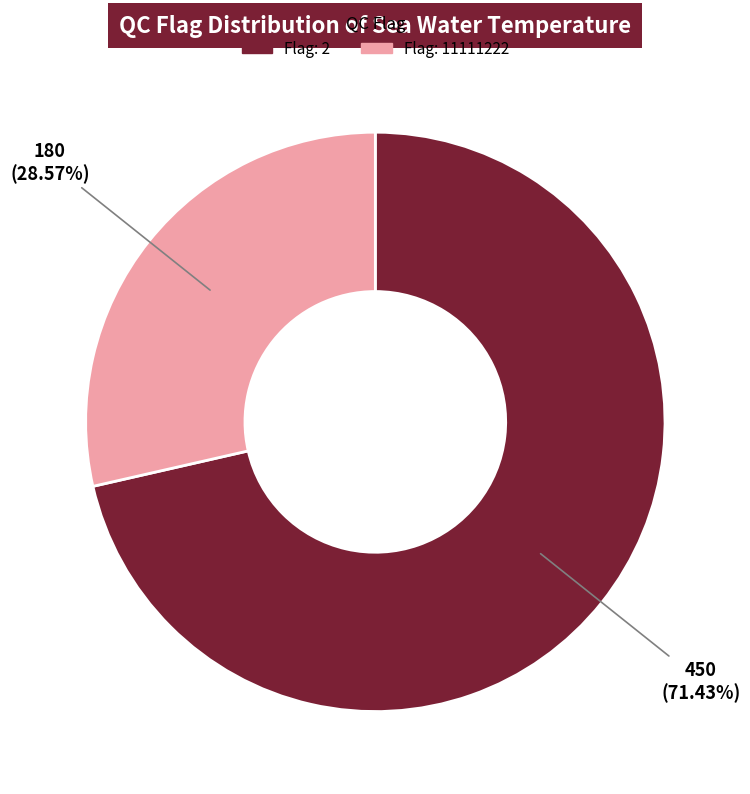

Which category has the smallest portion of the pie?

Flag: 11111222